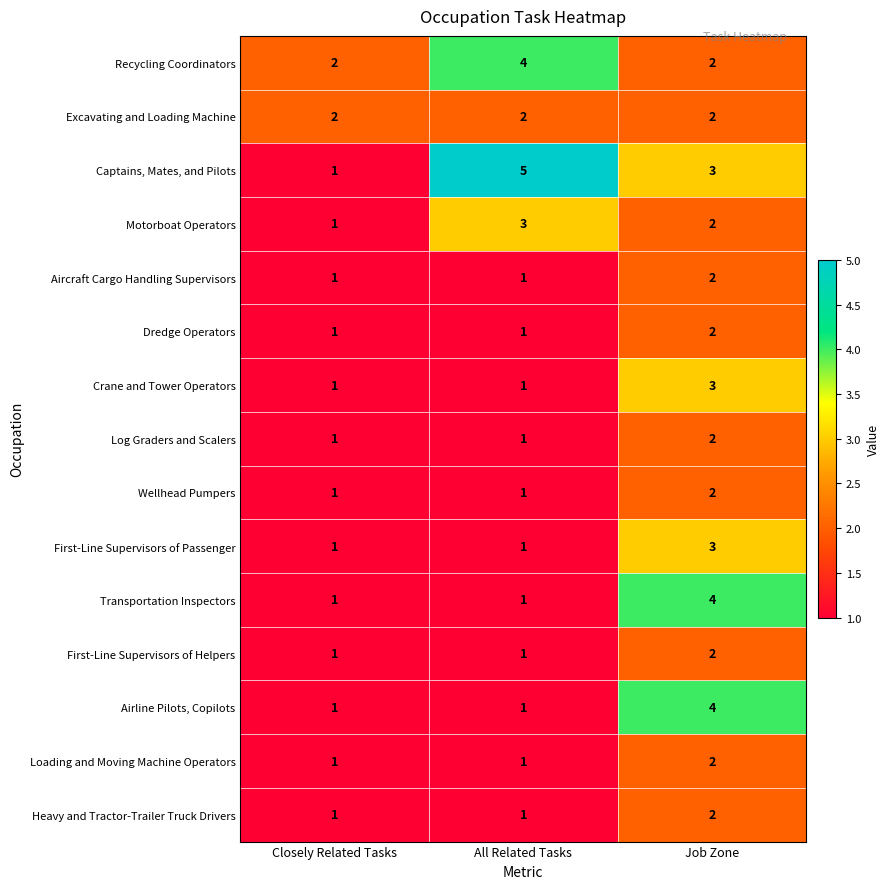

What is the spread (max minus min) of values at Closely Related Tasks?

1